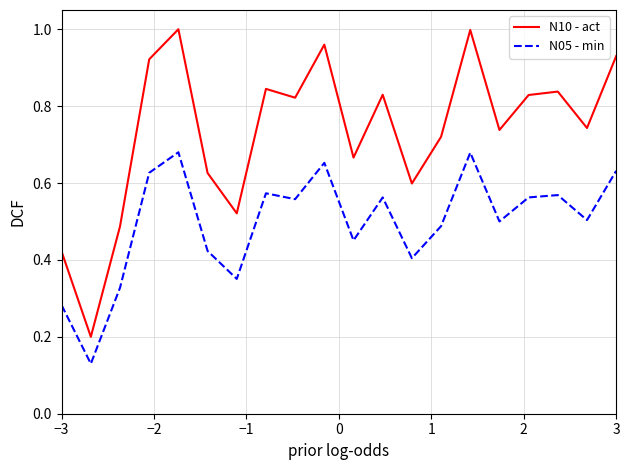

Rank the series by their average value, from highest to lowest.

N10 - act, N05 - min